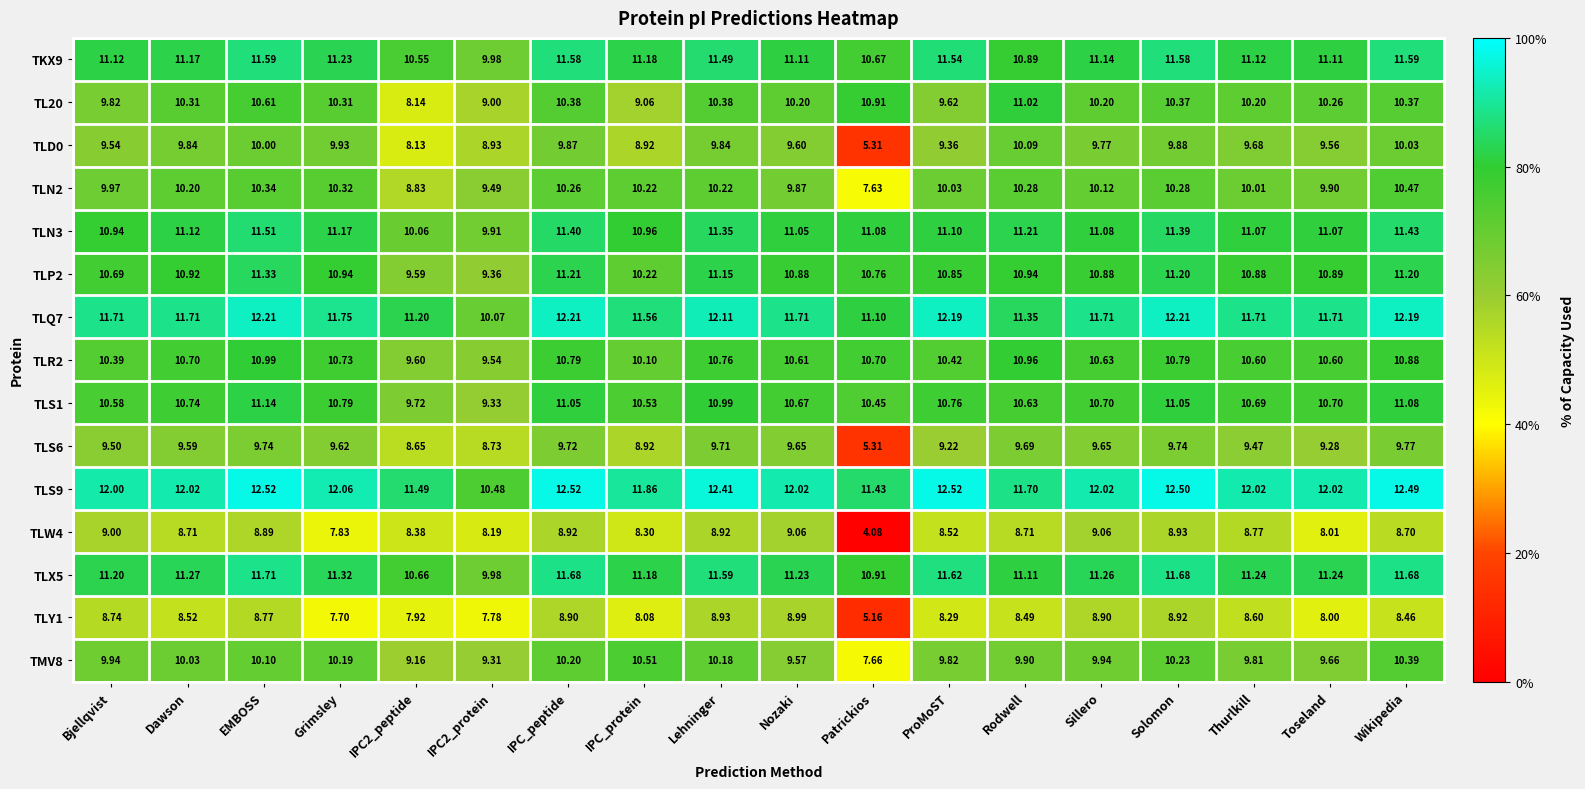

Is the value of TLP2 at Grimsley greater than the value of TLS1 at Sillero?

Yes